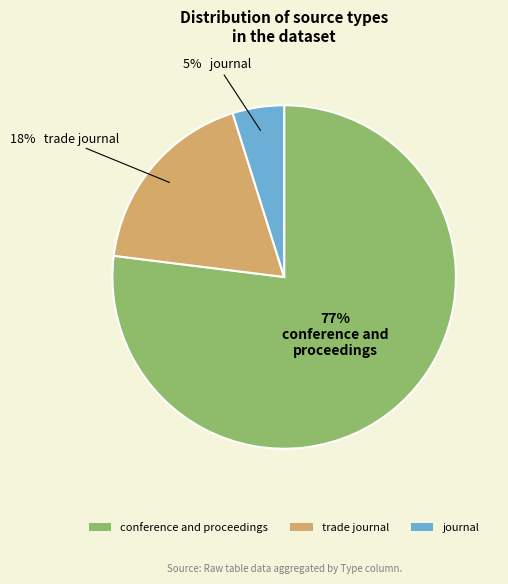

How many slices are in this pie chart?

3